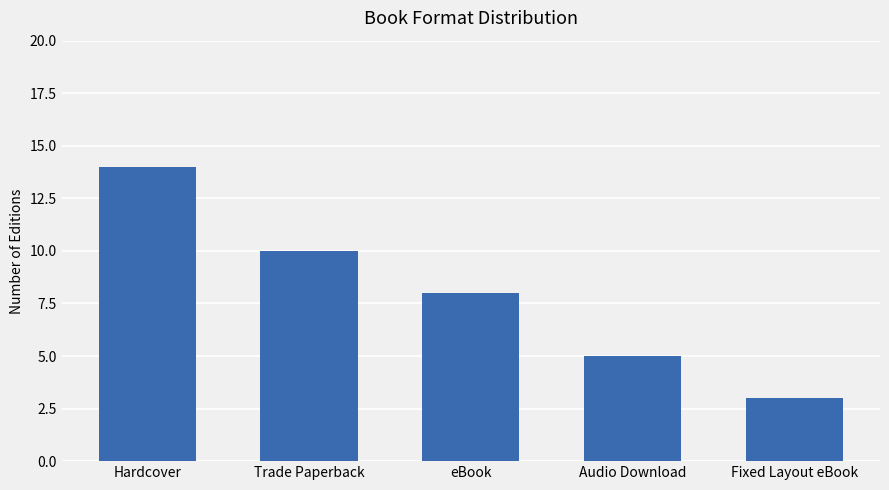

List the labels in order of value, largest first.

Hardcover, Trade Paperback, eBook, Audio Download, Fixed Layout eBook